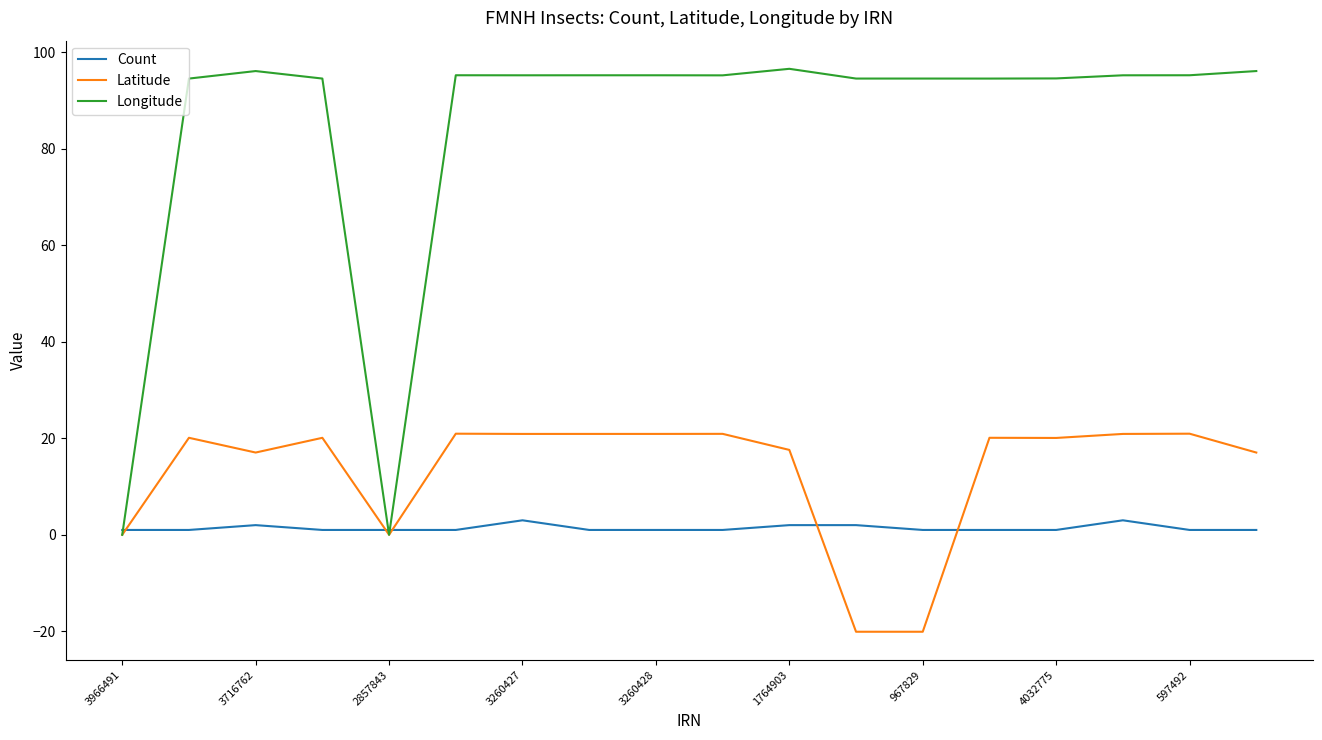

Rank the series by their maximum value, from lowest to highest.

Count, Latitude, Longitude